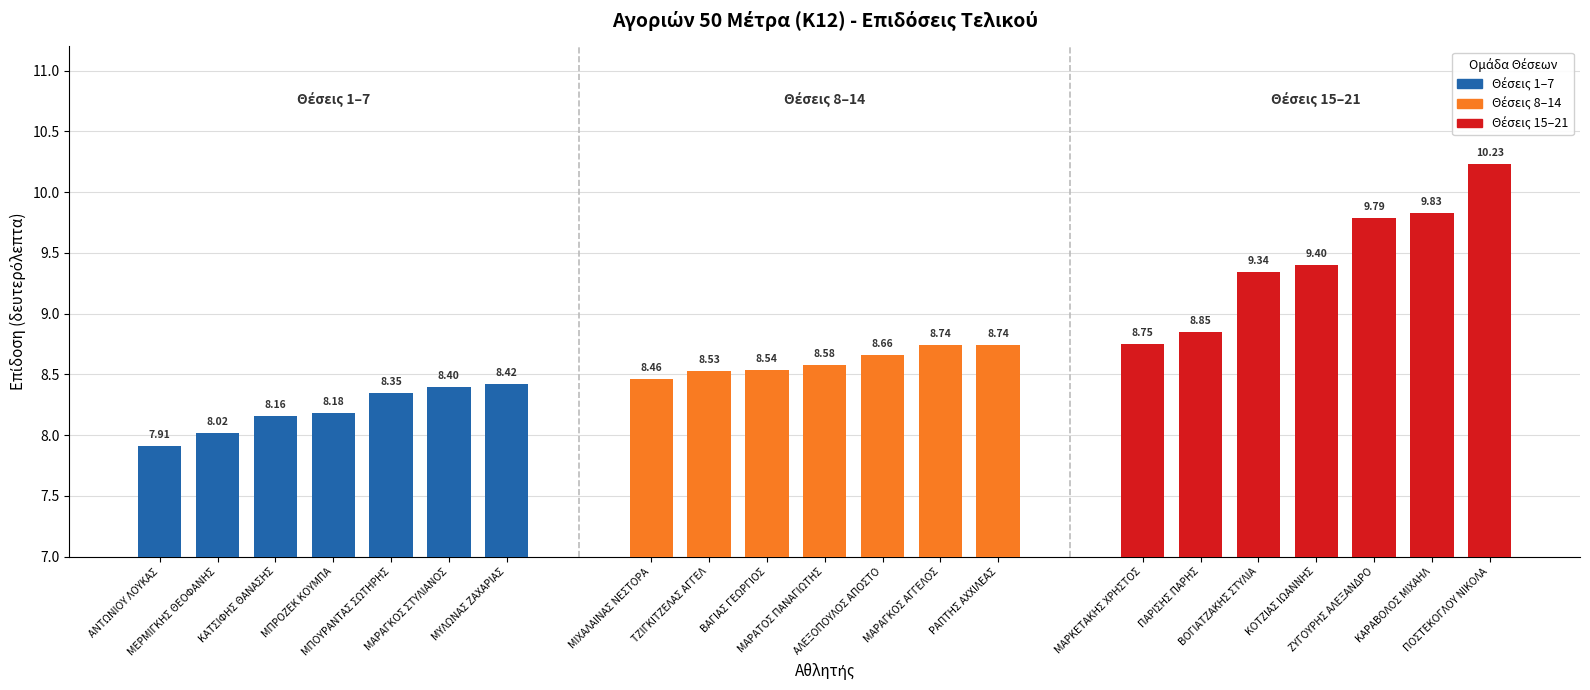

Reading right to left, extract all data points from this chart.

Top 7
(7.91–8.42): 8.4	8.4	8.3	8.2	8.2	8.0	7.9
Mid 7
(8.46–8.74): 8.7	8.7	8.7	8.6	8.5	8.5	8.5
Bottom 7
(8.75–10.23): 10.2	9.8	9.8	9.4	9.3	8.8	8.8